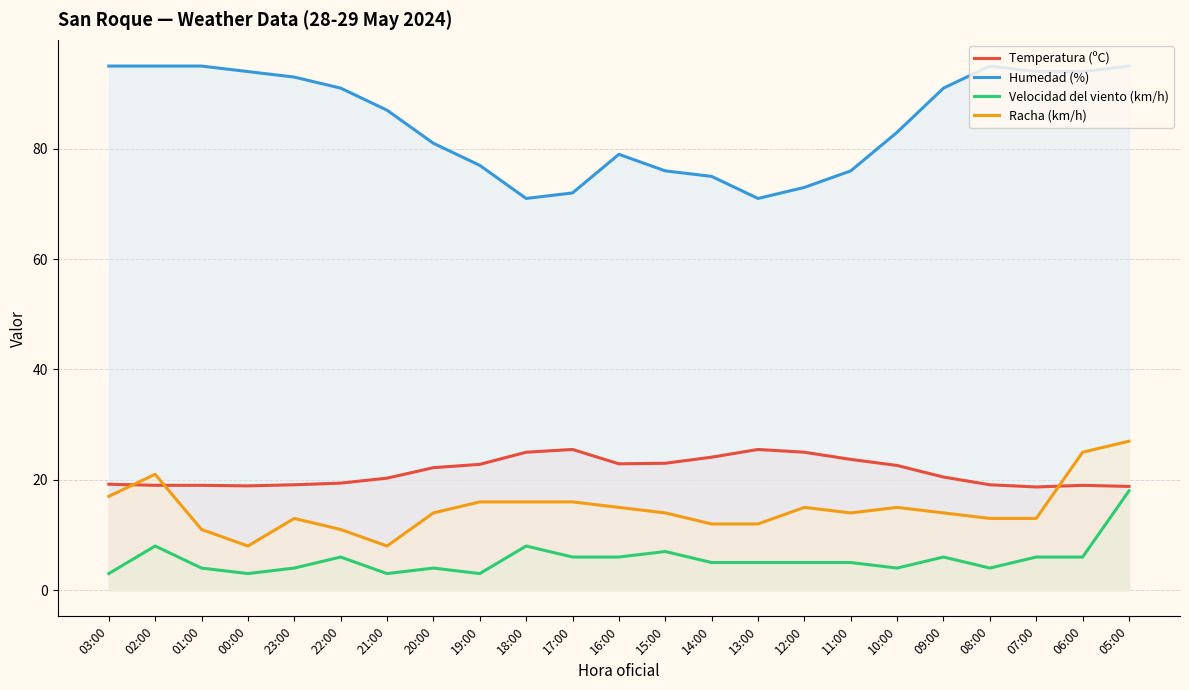

What position from the right is 00:00?

20